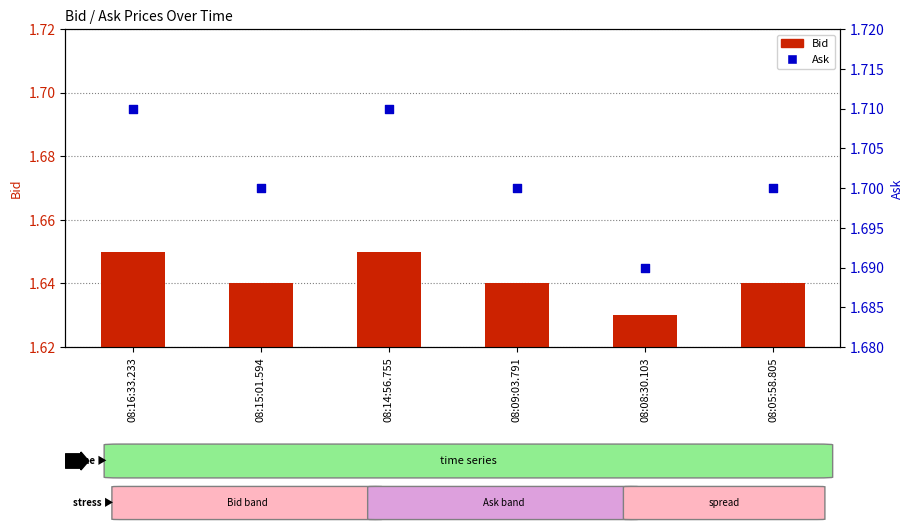

Which series contains the highest Y value?

Ask